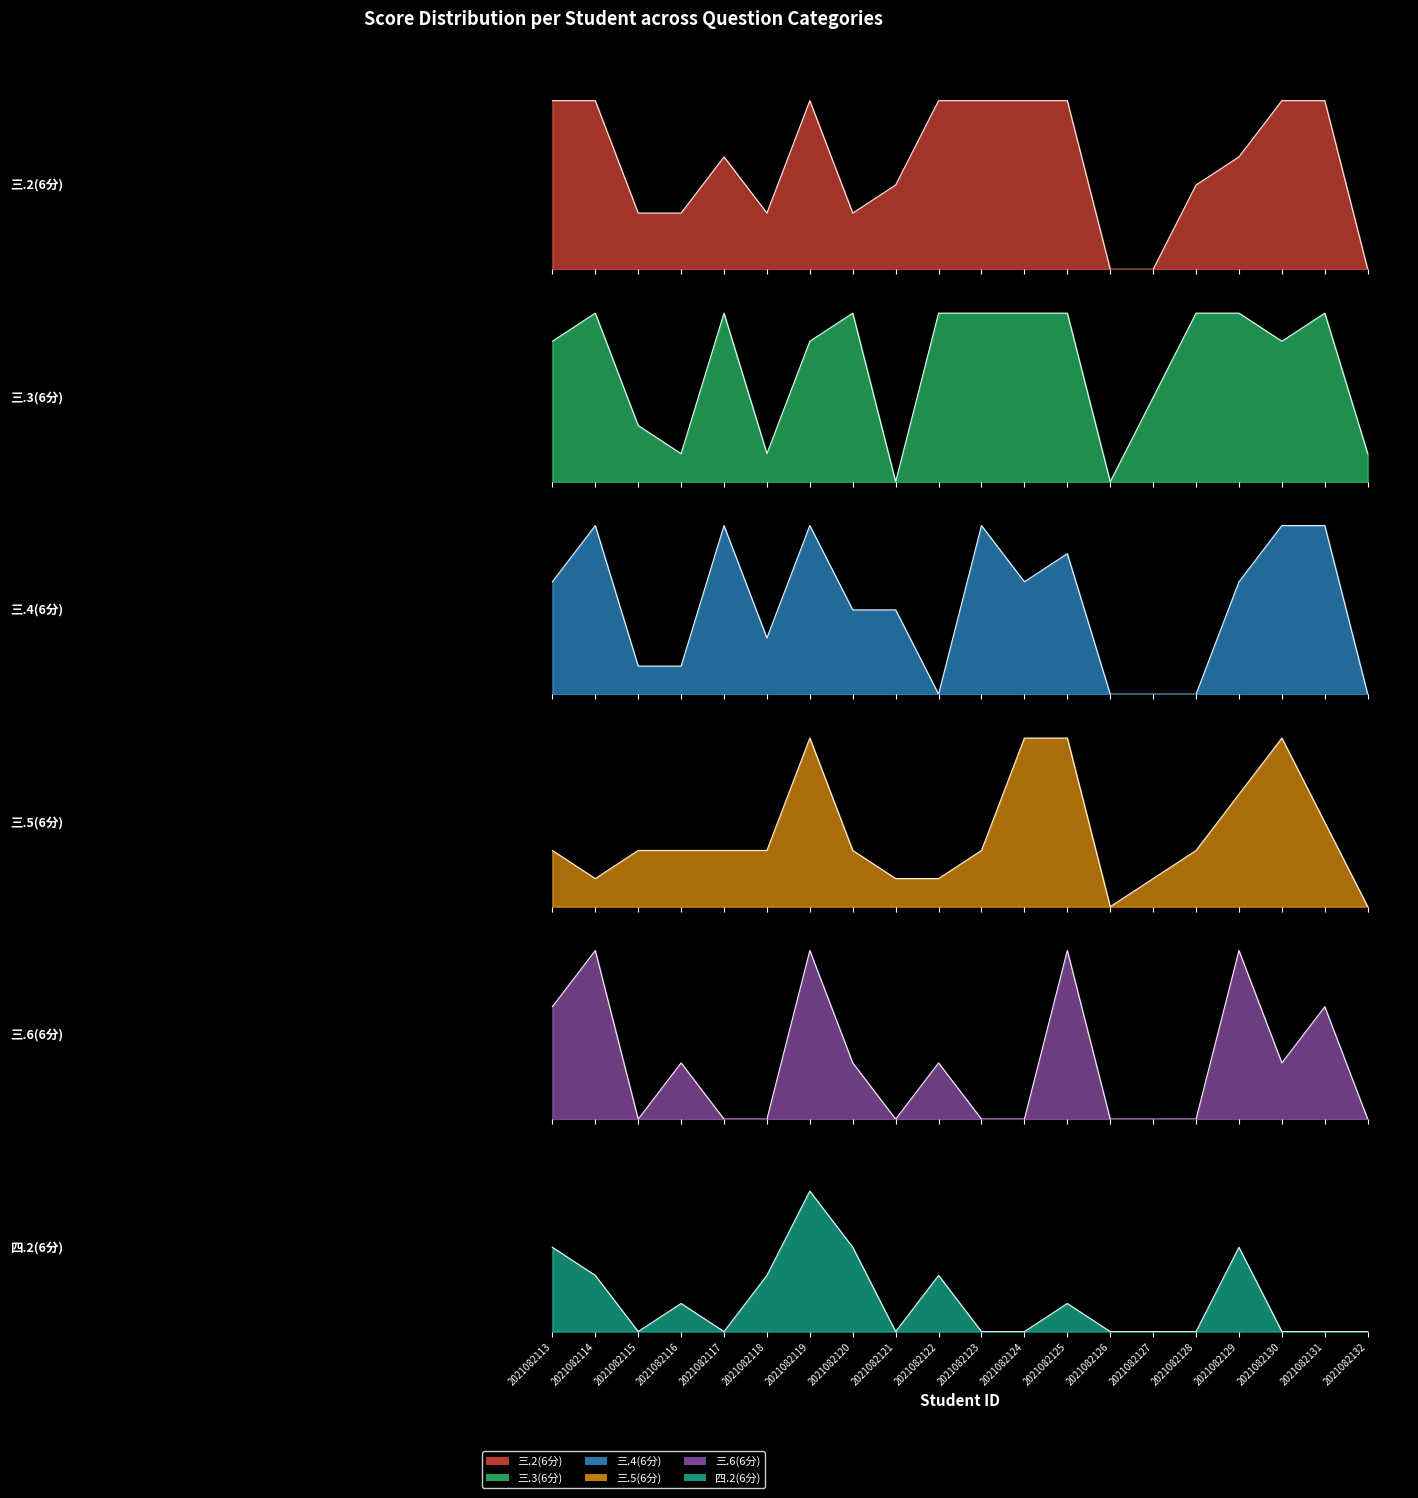

What value does the 三.5(6分) series have at 2021082123?

2